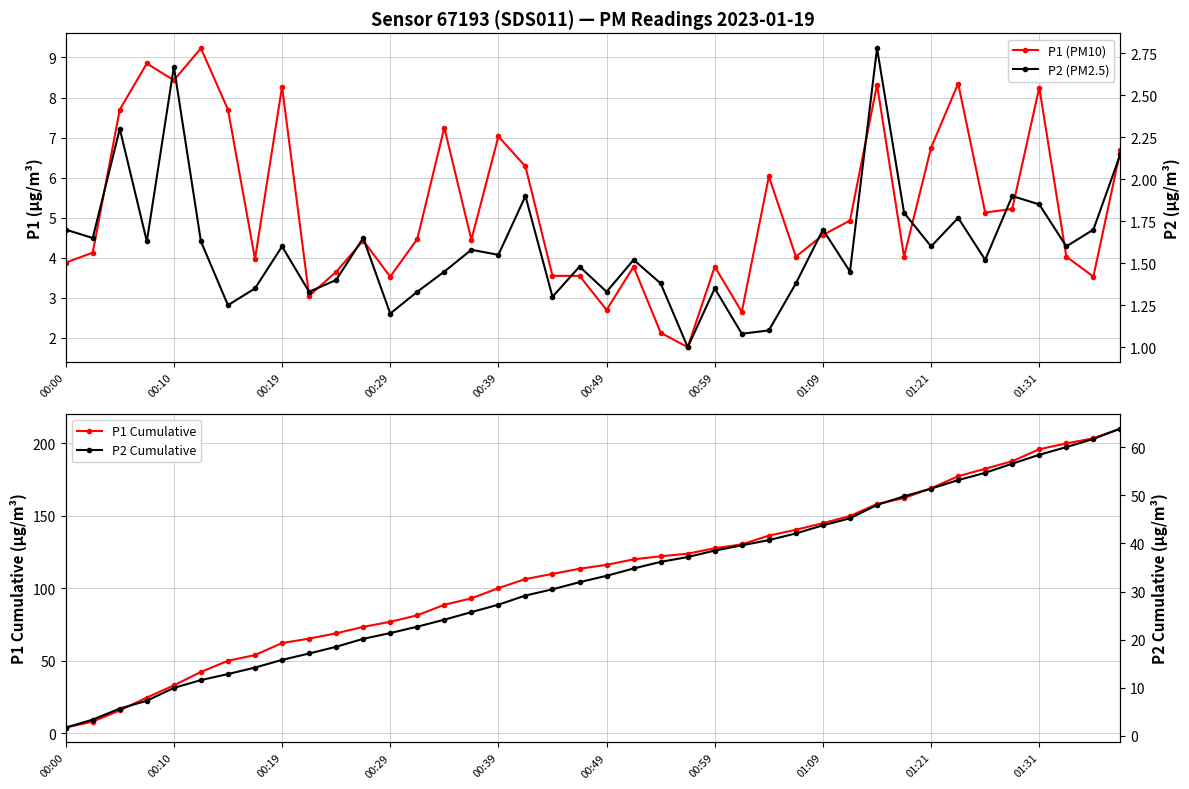

What is the total value across all series at 14?

121.4